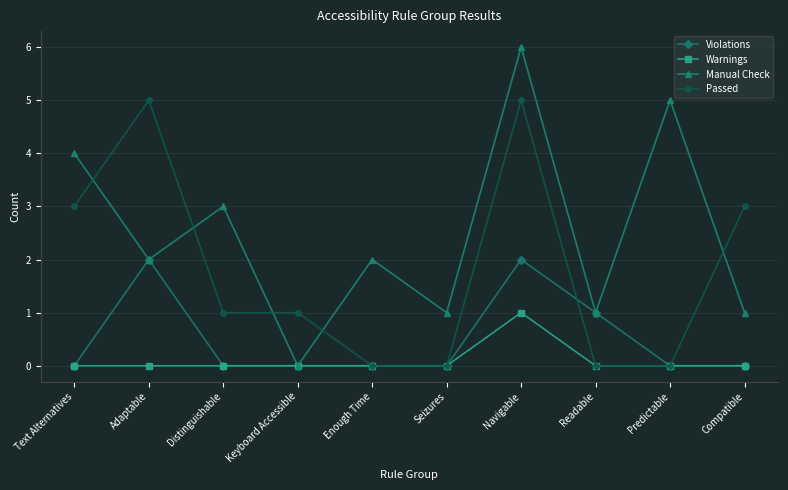

The value of Passed at Predictable is 3. True or false?

False